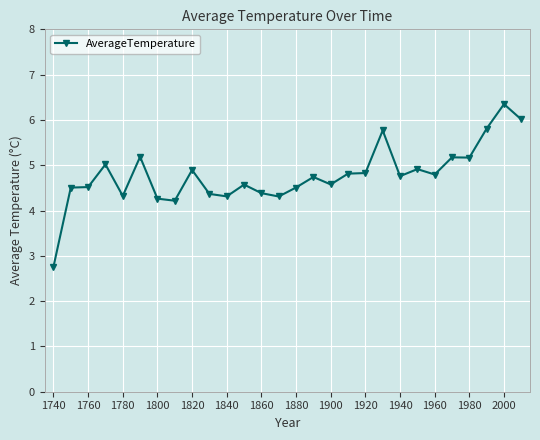

What is the maximum value shown in the chart?

6.3